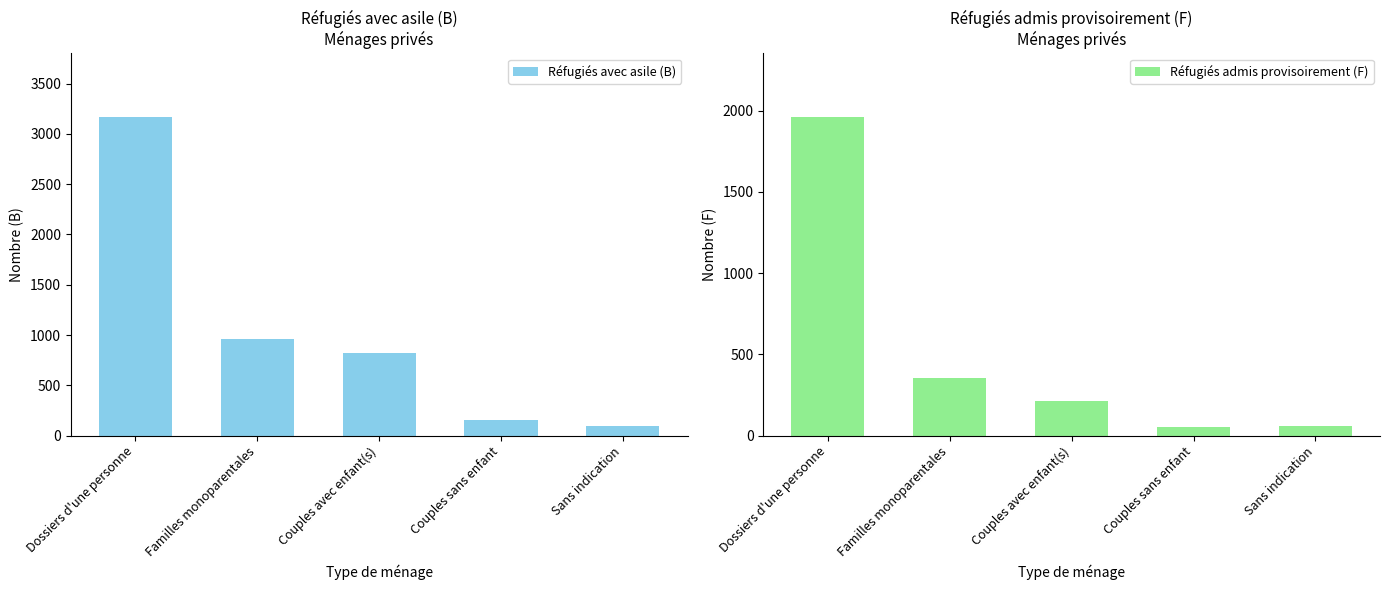

What are all the series names shown in the legend?

Réfugiés avec asile (B), Réfugiés admis provisoirement (F)